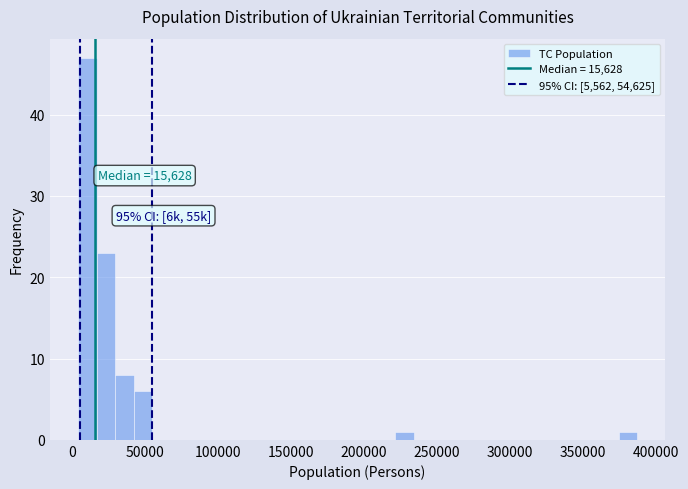

Read against the x-axis, roughly where is the centre of the tallest bar?

10000